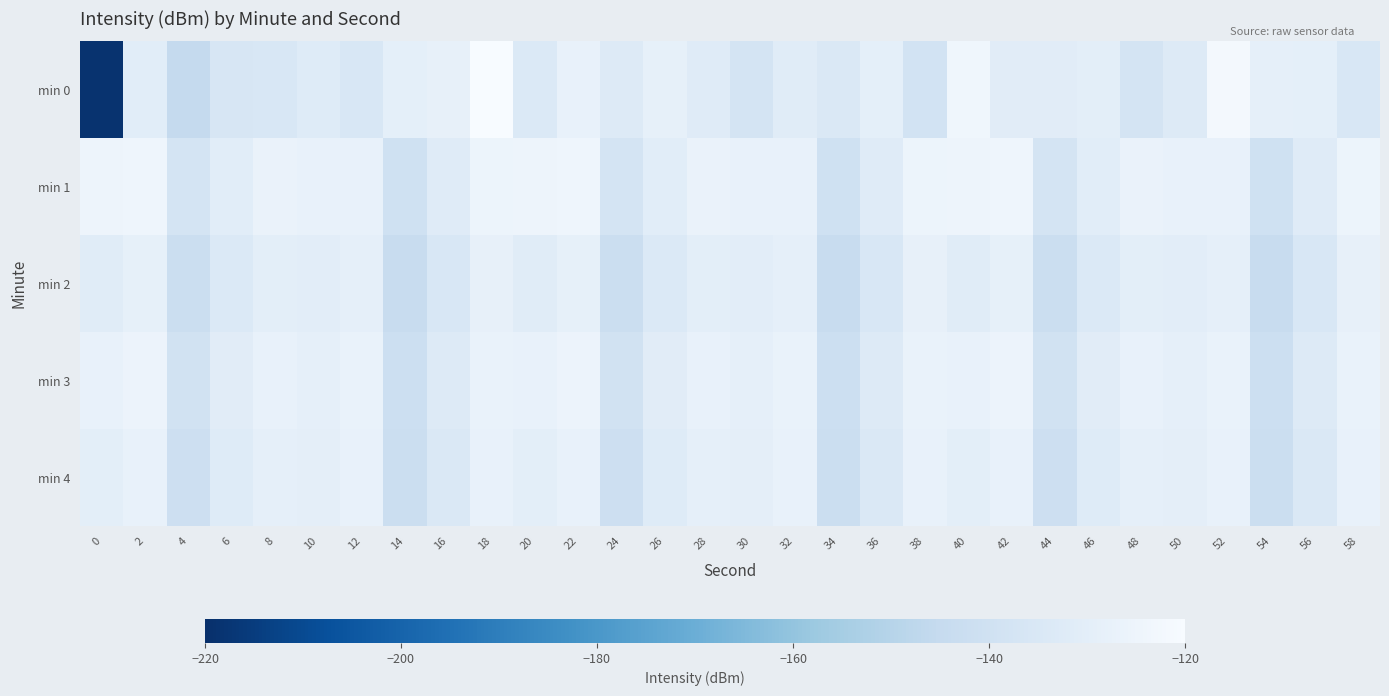

What is the smallest value displayed?

-218.7